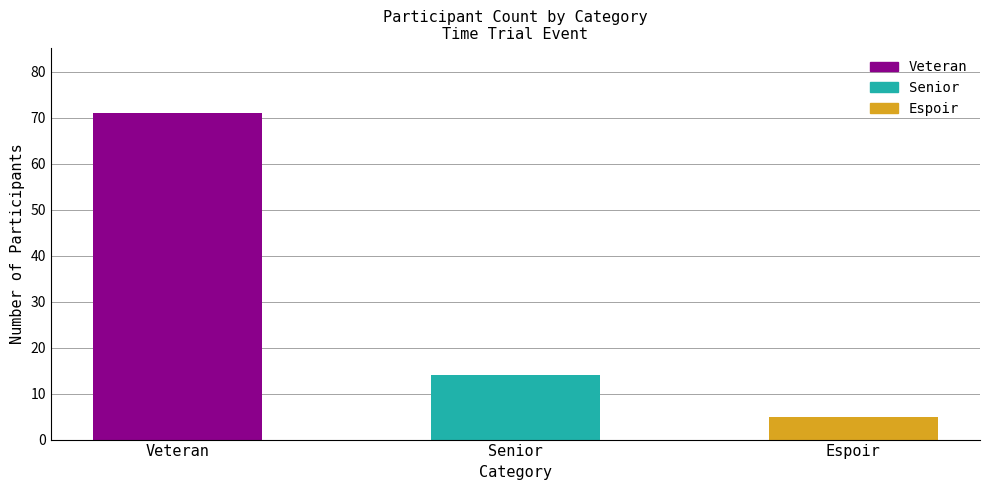

What is the sum of all values?

90